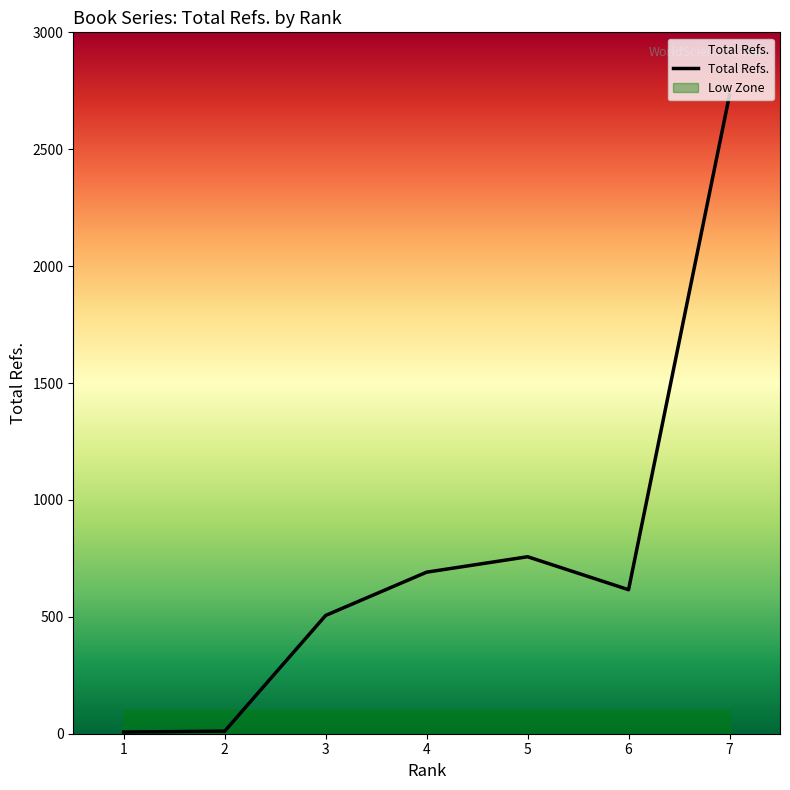

List the labels in order of value, smallest first.

1, 2, 3, 6, 4, 5, 7